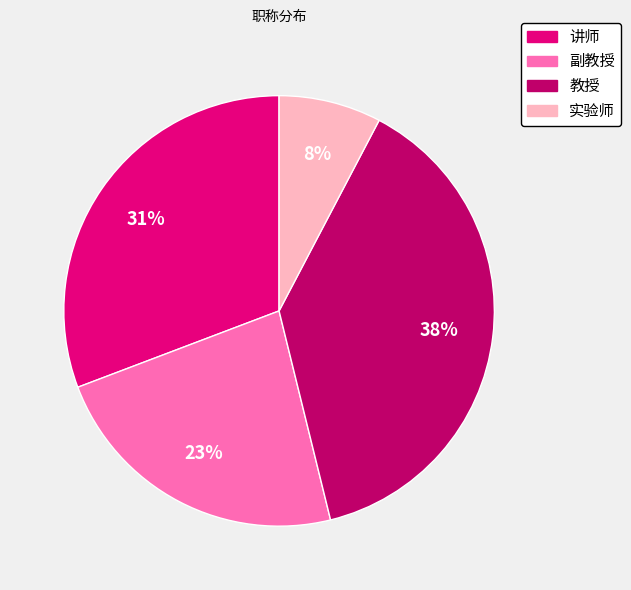

To the nearest percent, what is the average slice percentage?

25%